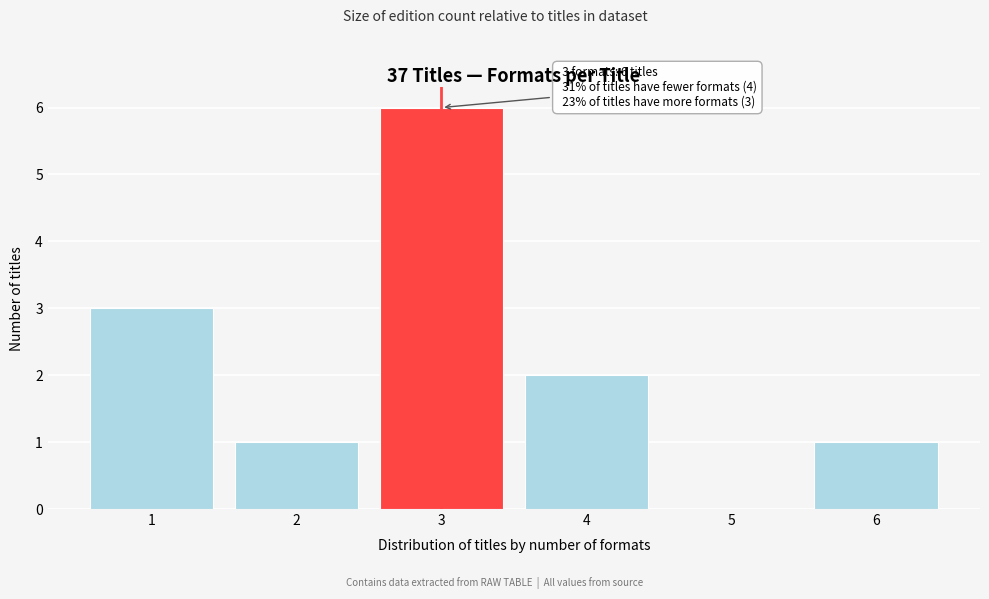

Reading right to left, transcribe all the data shown in this chart.

6=1	5=0	4=2	3=6	2=1	1=3